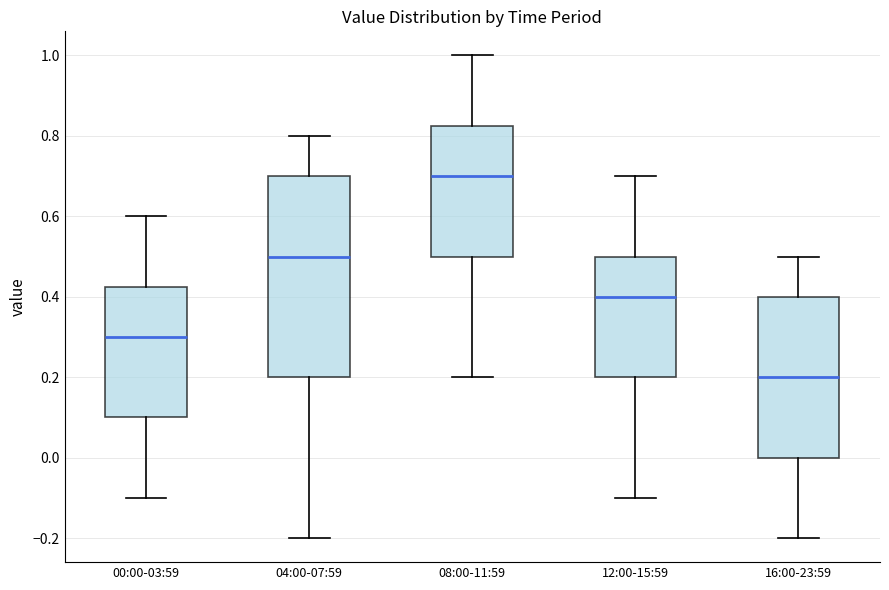

Reading left to right, read every box against the y-axis: the position of its median line, the range the box covers, and the ends of its whiskers. The values are not printed on the chart, so give them approximately, as read against the axis.

00:00-03:59: median 0.30, box 0.10 to 0.42, whiskers -0.10 to 0.60
04:00-07:59: median 0.50, box 0.20 to 0.70, whiskers -0.20 to 0.80
08:00-11:59: median 0.70, box 0.50 to 0.82, whiskers 0.20 to 1.00
12:00-15:59: median 0.40, box 0.20 to 0.50, whiskers -0.10 to 0.70
16:00-23:59: median 0.20, box 0.00 to 0.40, whiskers -0.20 to 0.50